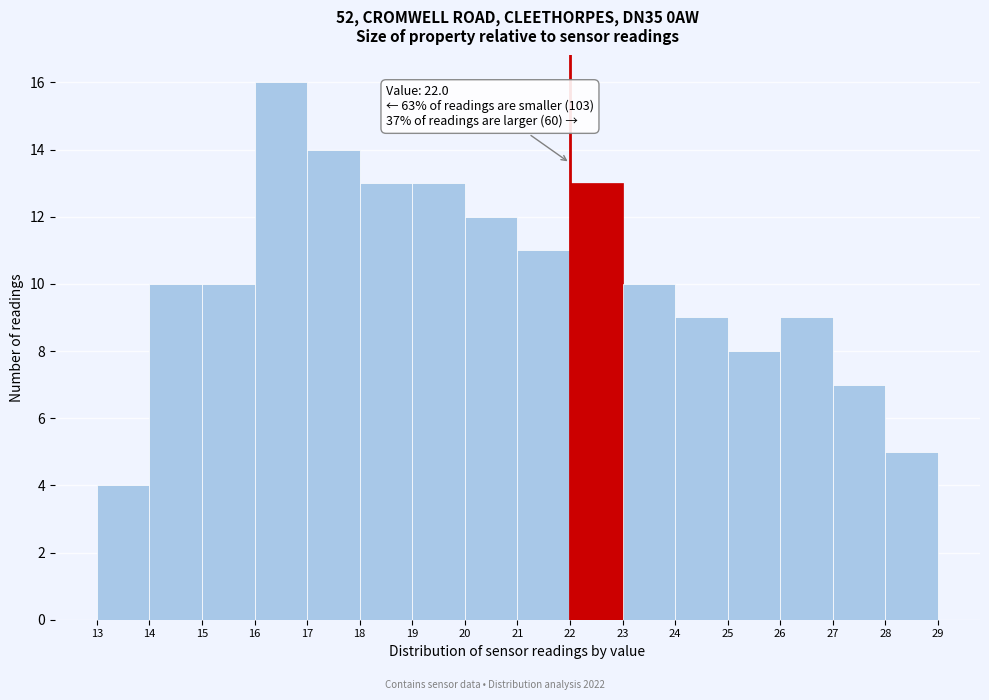

Which range on the x-axis has the tallest bar?

16 to 17